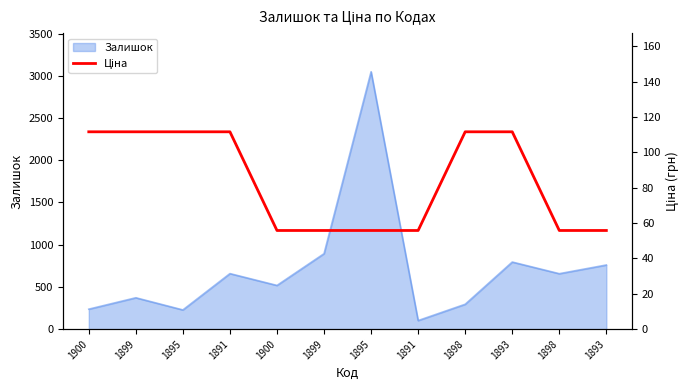

What is the sum of the values at 1898 and 1891?

223.4